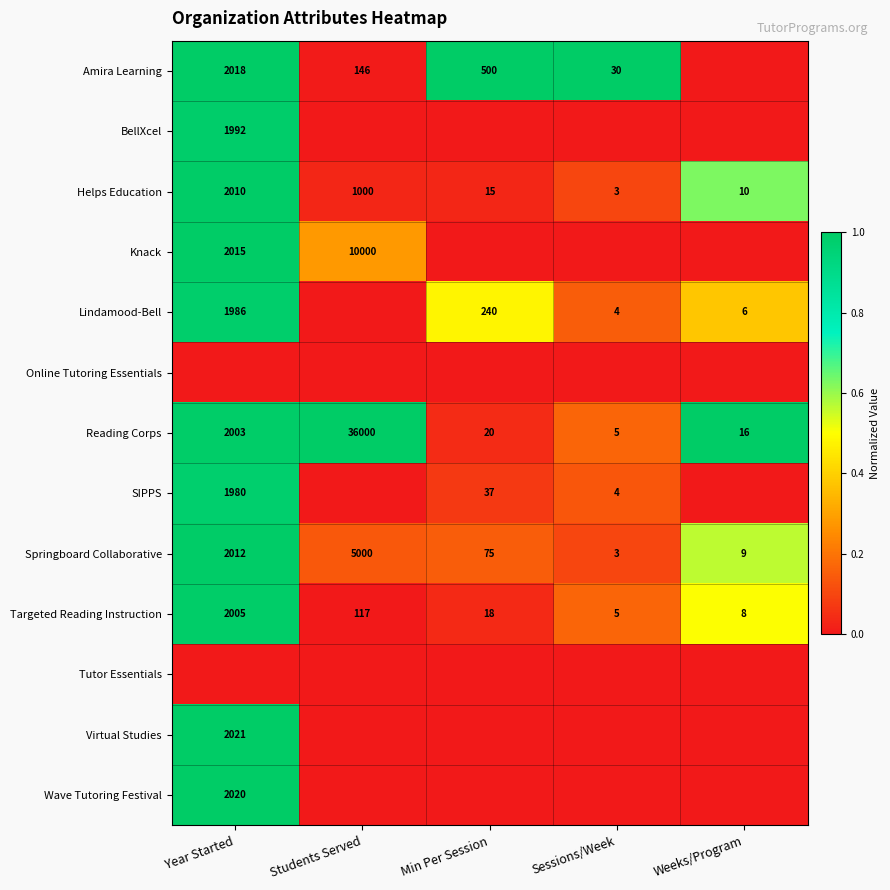

What is the difference between the second highest and second lowest values in the Targeted Reading Instruction series?

109